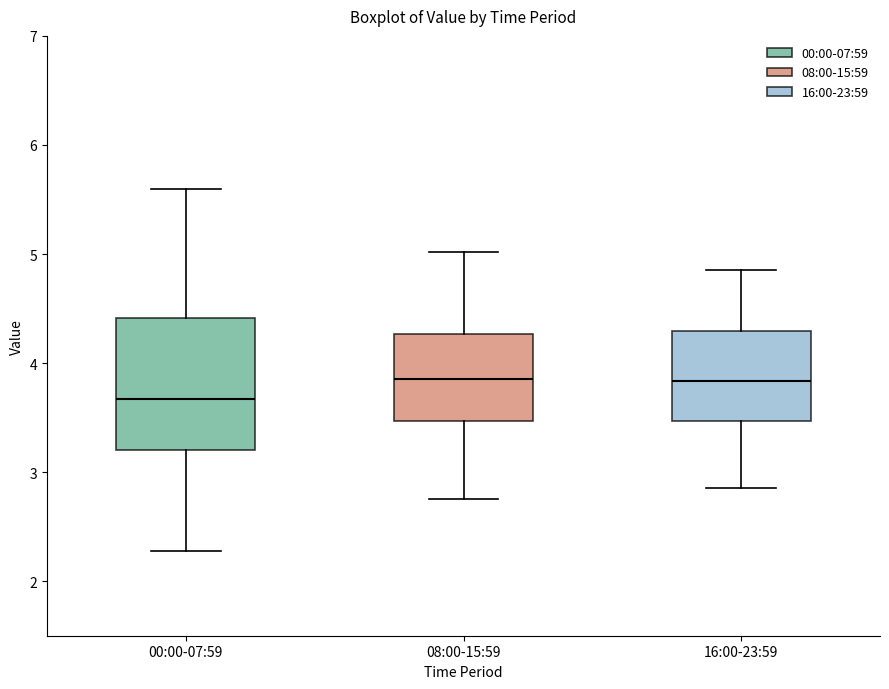

Reading left to right, read every box against the y-axis: the position of its median line, the range the box covers, and the ends of its whiskers. The values are not printed on the chart, so give them approximately, as read against the axis.

00:00-07:59: median 3.7, box 3.2 to 4.4, whiskers 2.3 to 5.6
08:00-15:59: median 3.9, box 3.5 to 4.3, whiskers 2.8 to 5.0
16:00-23:59: median 3.8, box 3.5 to 4.3, whiskers 2.9 to 4.9